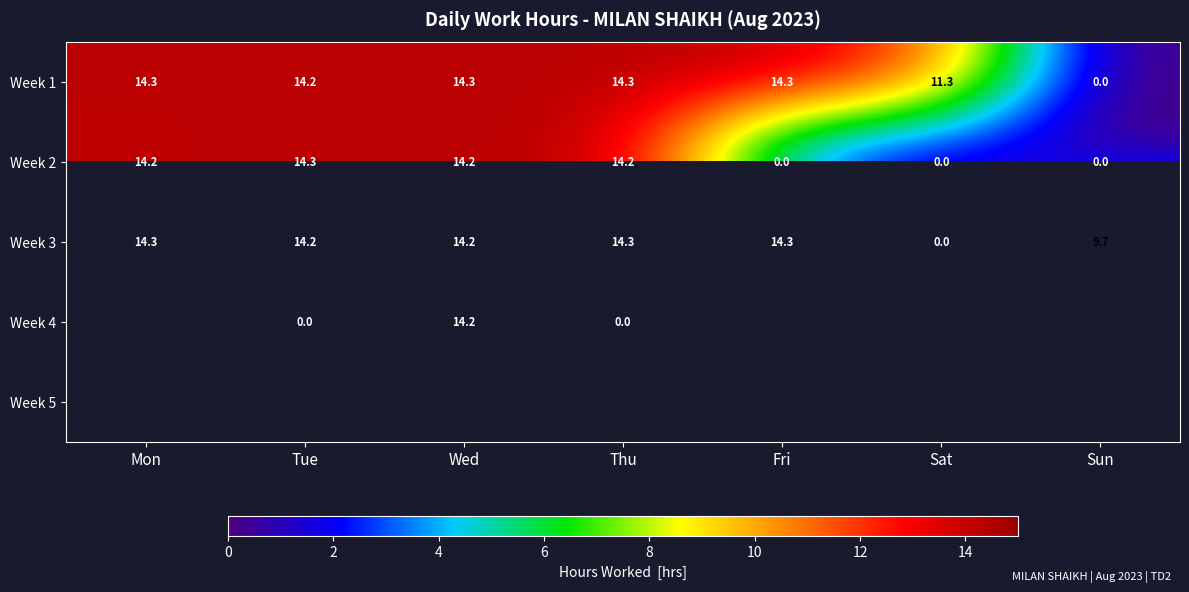

Which category has the lowest value in the Week 3 series?

Sat